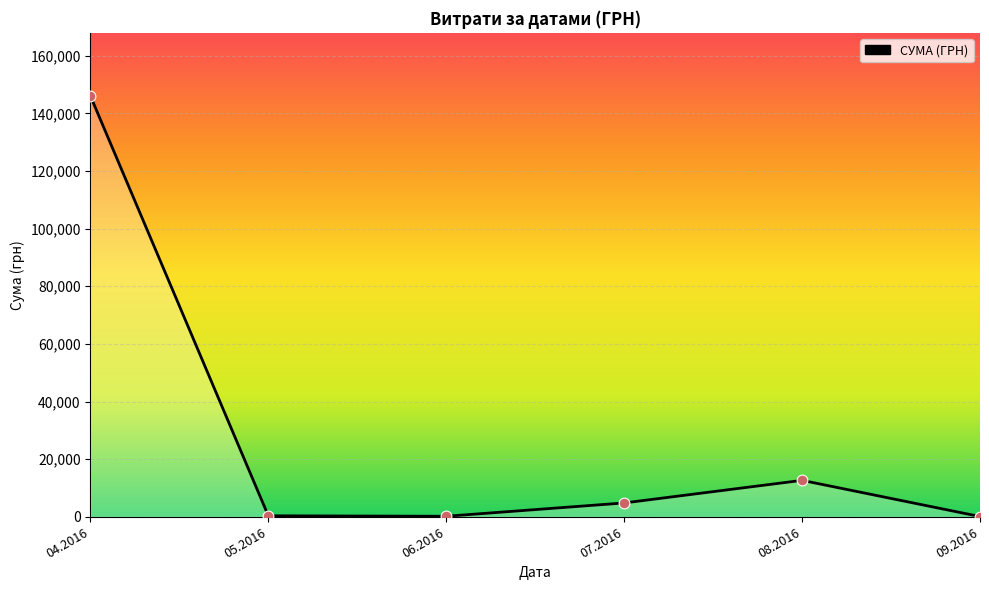

What is the change in value from 04.2016 to 07.2016?

-141250.3